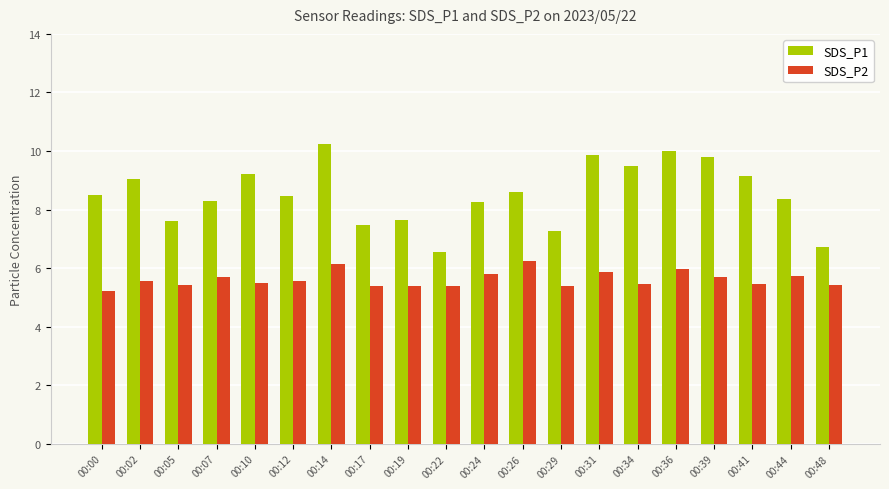

What is the difference between the maximum and second lowest values in the SDS_P1 series?

3.5